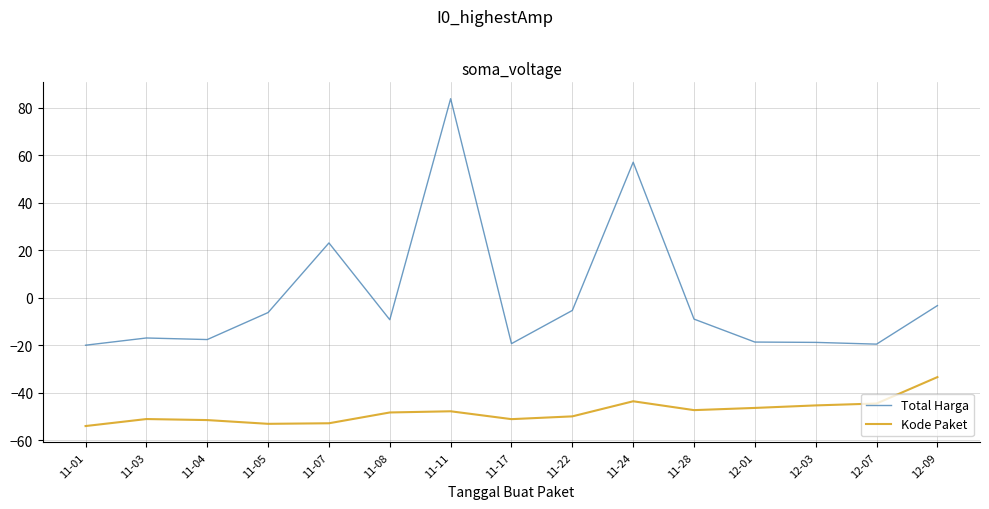

At 11-04, list the series in order from smallest to largest.

Kode Paket, Total Harga